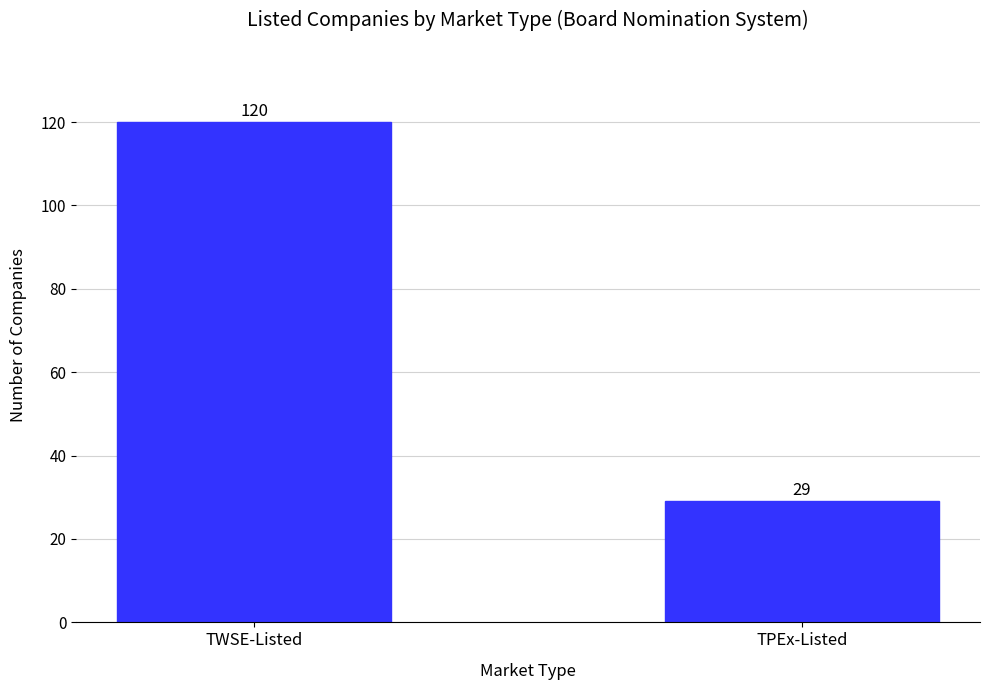

What is the change in value from TWSE-Listed to TPEx-Listed?

-91